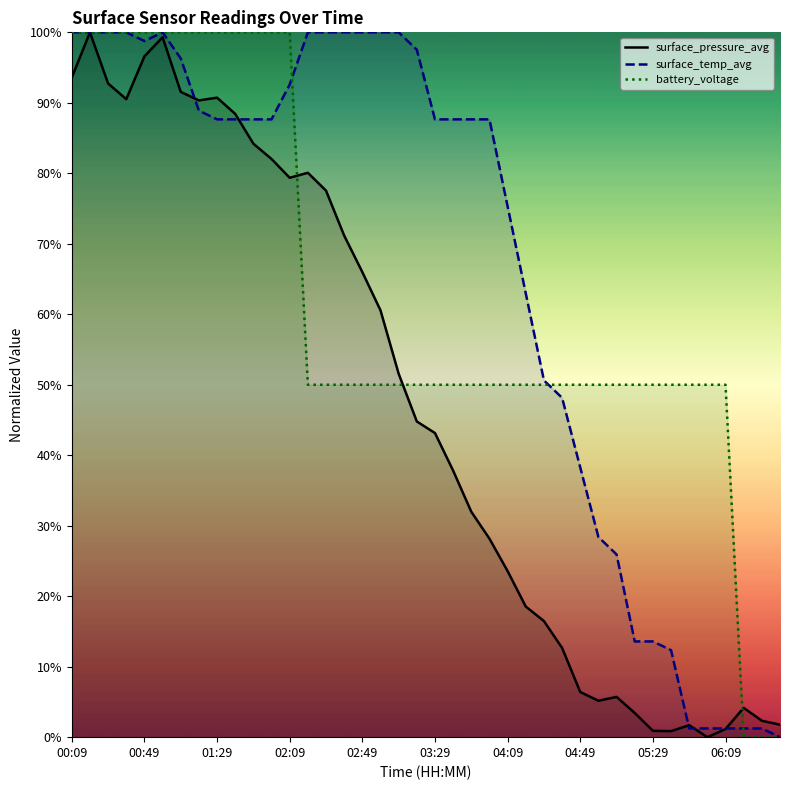

What are all the series names shown in the legend?

surface_pressure_avg, surface_temp_avg, battery_voltage